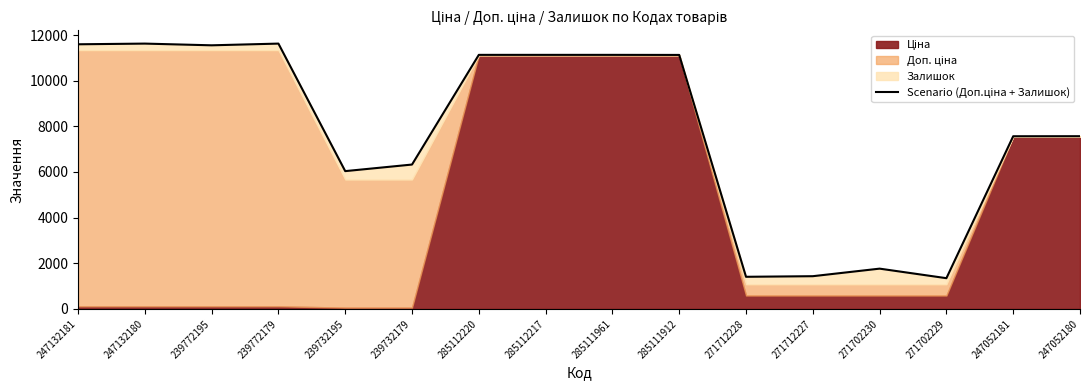

The value at 271712227 is 1433.5. True or false?

True